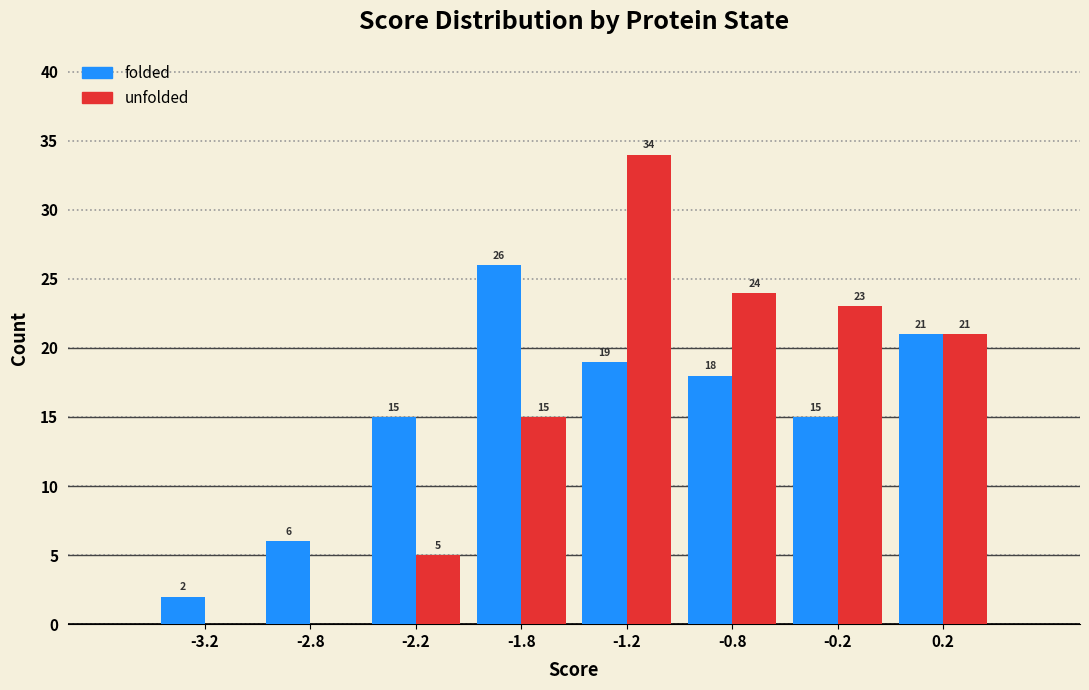

Reading right to left, list all the values displayed in this chart.

folded: 0.2=21	-0.2=15	-0.8=18	-1.2=19	-1.8=26	-2.2=15	-2.8=6	-3.2=2
unfolded: 0.2=21	-0.2=23	-0.8=24	-1.2=34	-1.8=15	-2.2=5	-2.8=0	-3.2=0